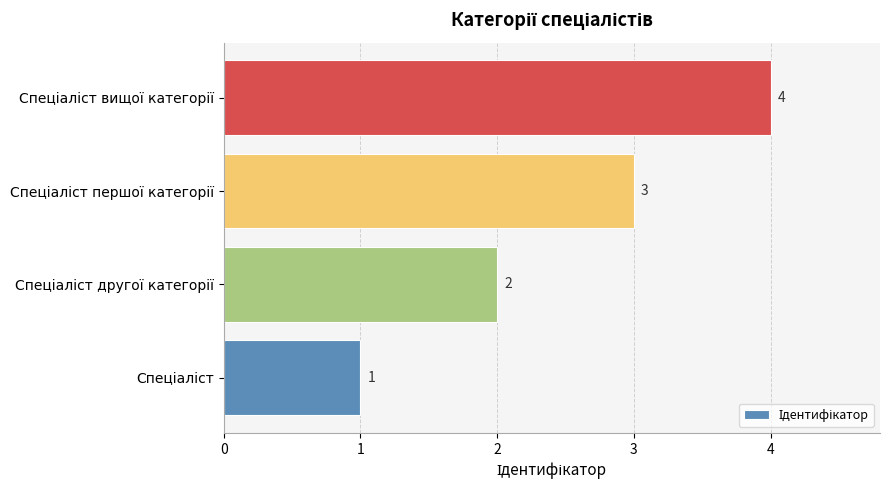

How many values are between 2 and 4?

3